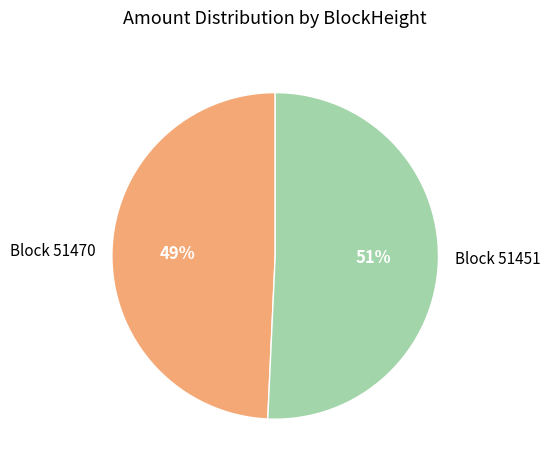

Is the sum of Block 51451 and Block 51470 greater than half?

Yes